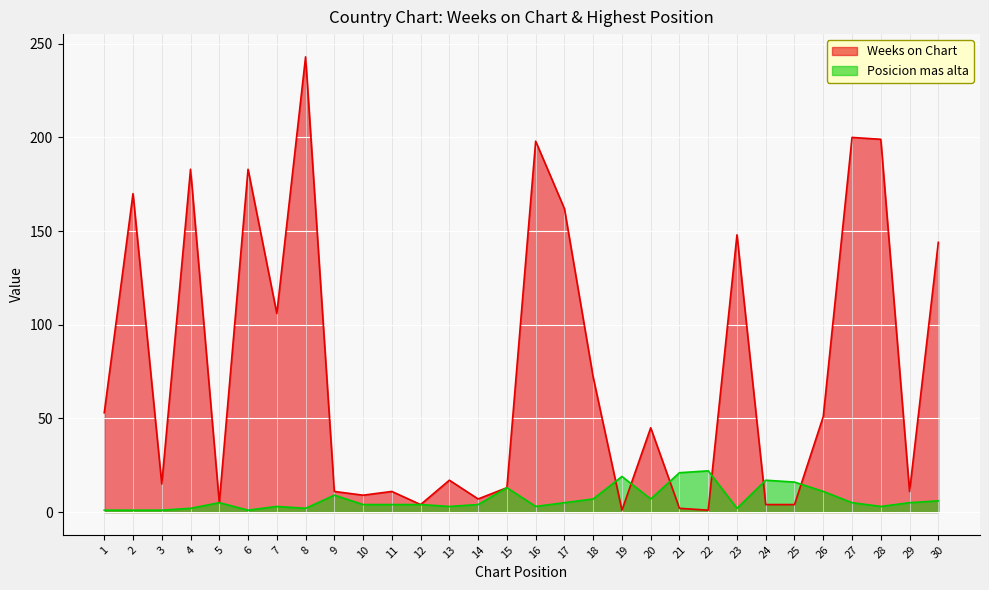

How many interior local valleys does the Posicion mas alta series have?

7